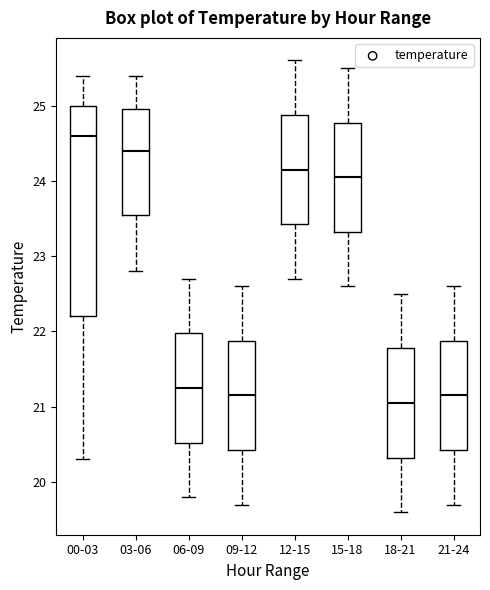

Where does the upper whisker of the box for 18-21 end on the y-axis? The values are not printed on the chart, so give them approximately, as read against the axis.

22.5